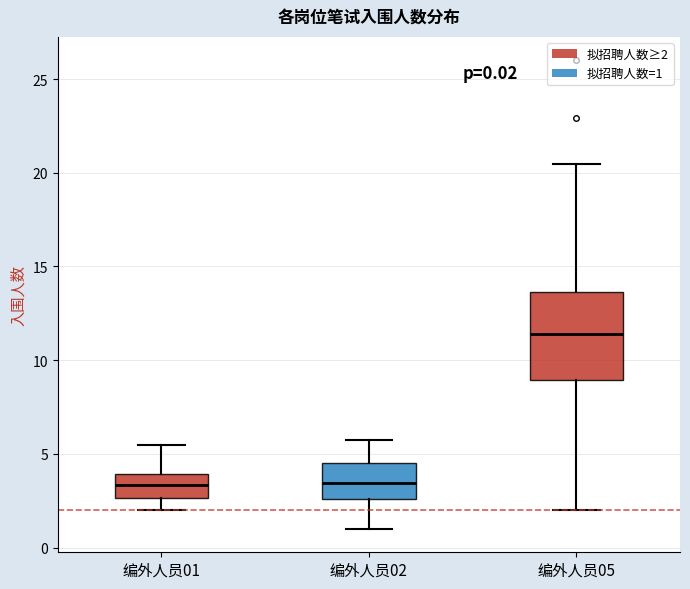

Which box has the highest median line?

编外人员05